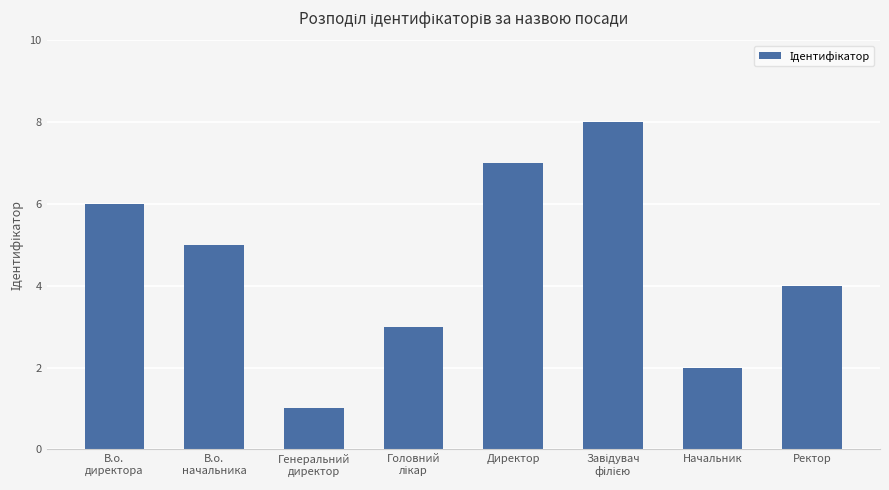

What is the maximum value shown in the chart?

8